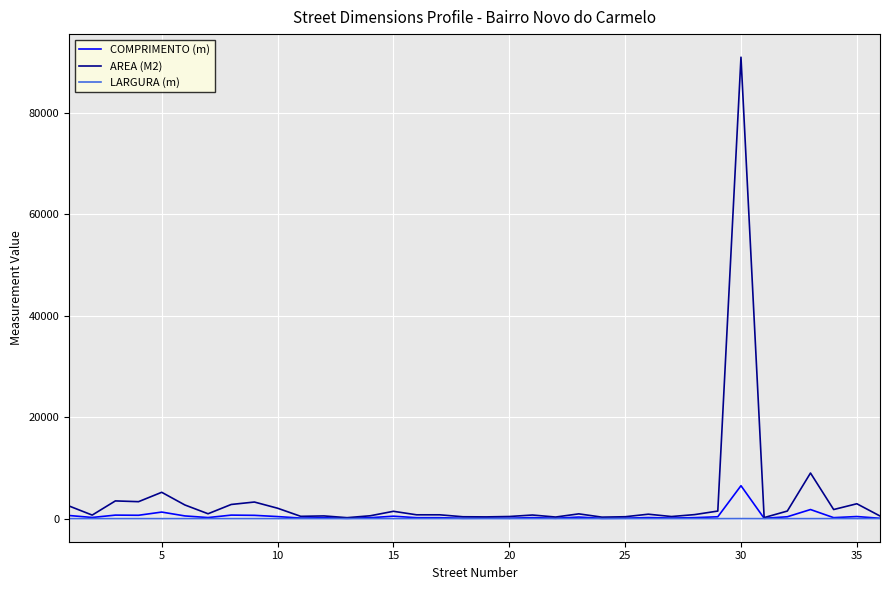

What is the maximum value for AREA (M2)?

91000.0